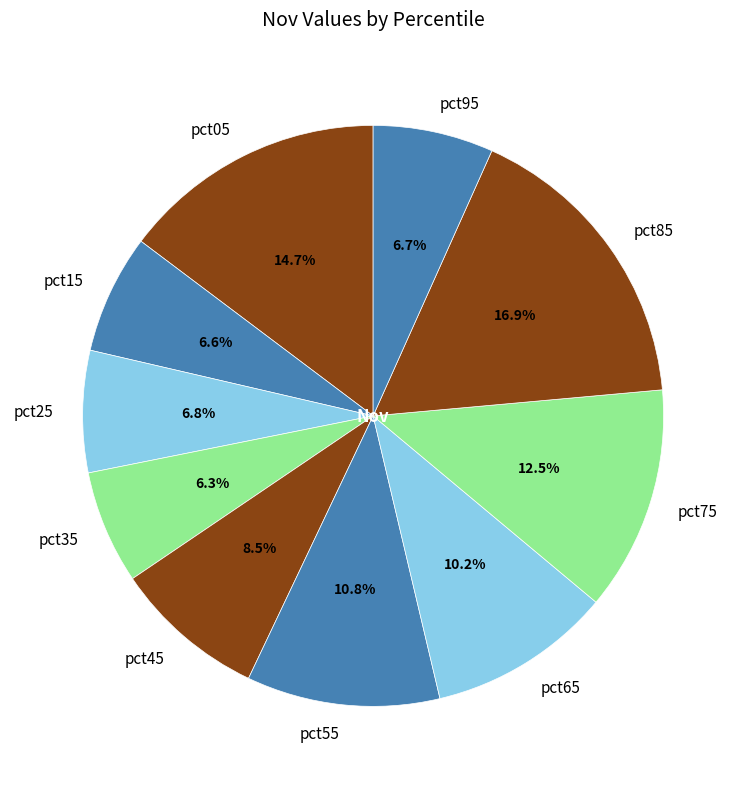

Does pct05 account for over 50% of the chart?

No